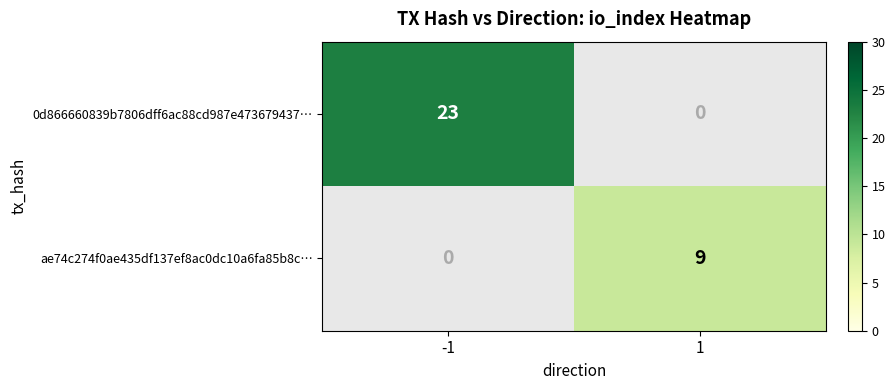

The ae74c274f0ae435df137ef8ac0dc10a6fa85b8c… series shows 5.4 at 1. True or false?

False